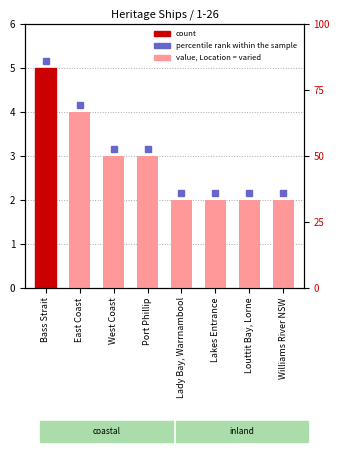

What is the sum of all values?

23